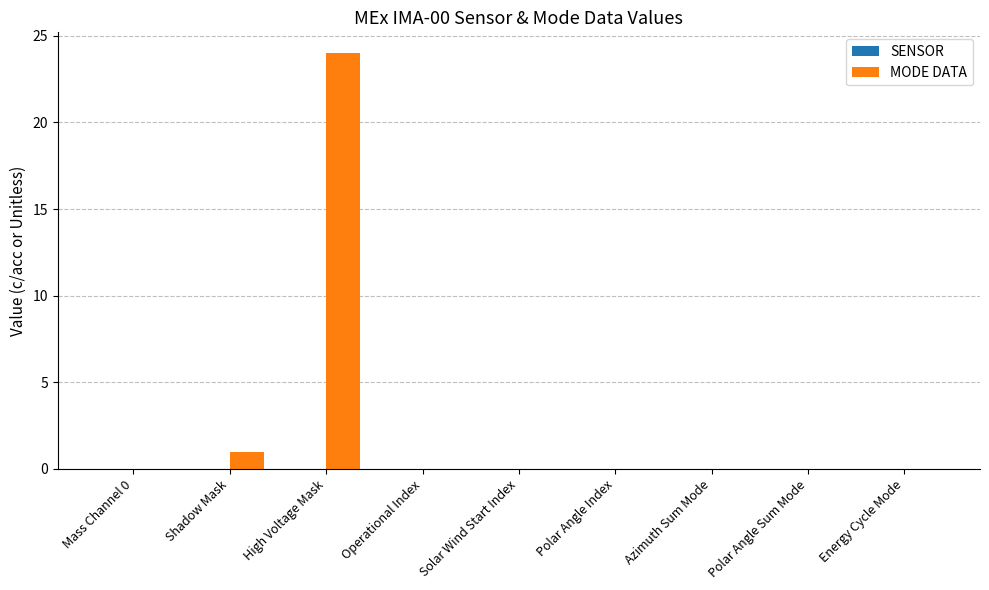

What is the sum of all values?

25